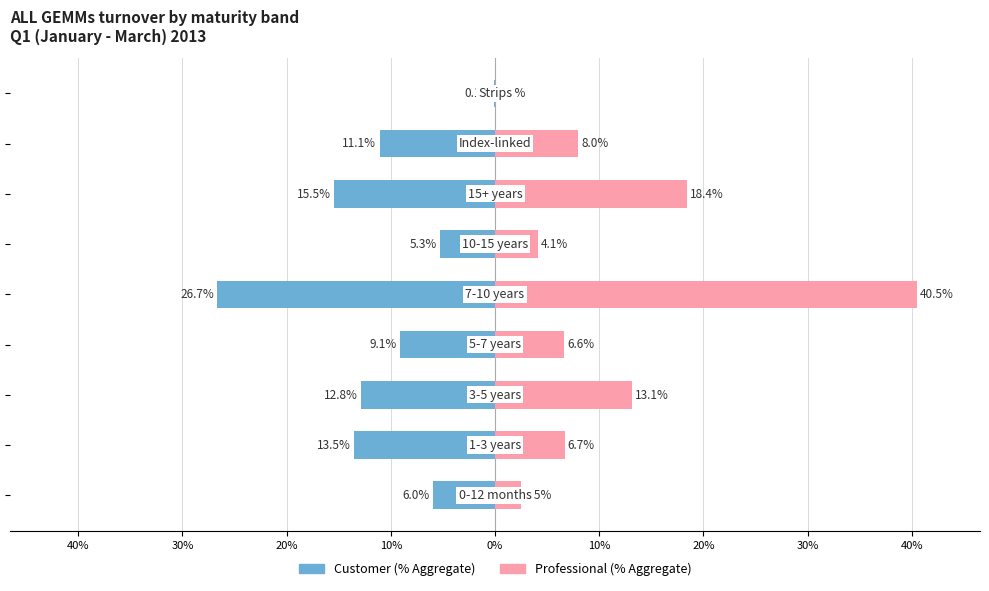

What is the difference between the second highest and minimum values in the Professional (% Aggregate) series?

18.4